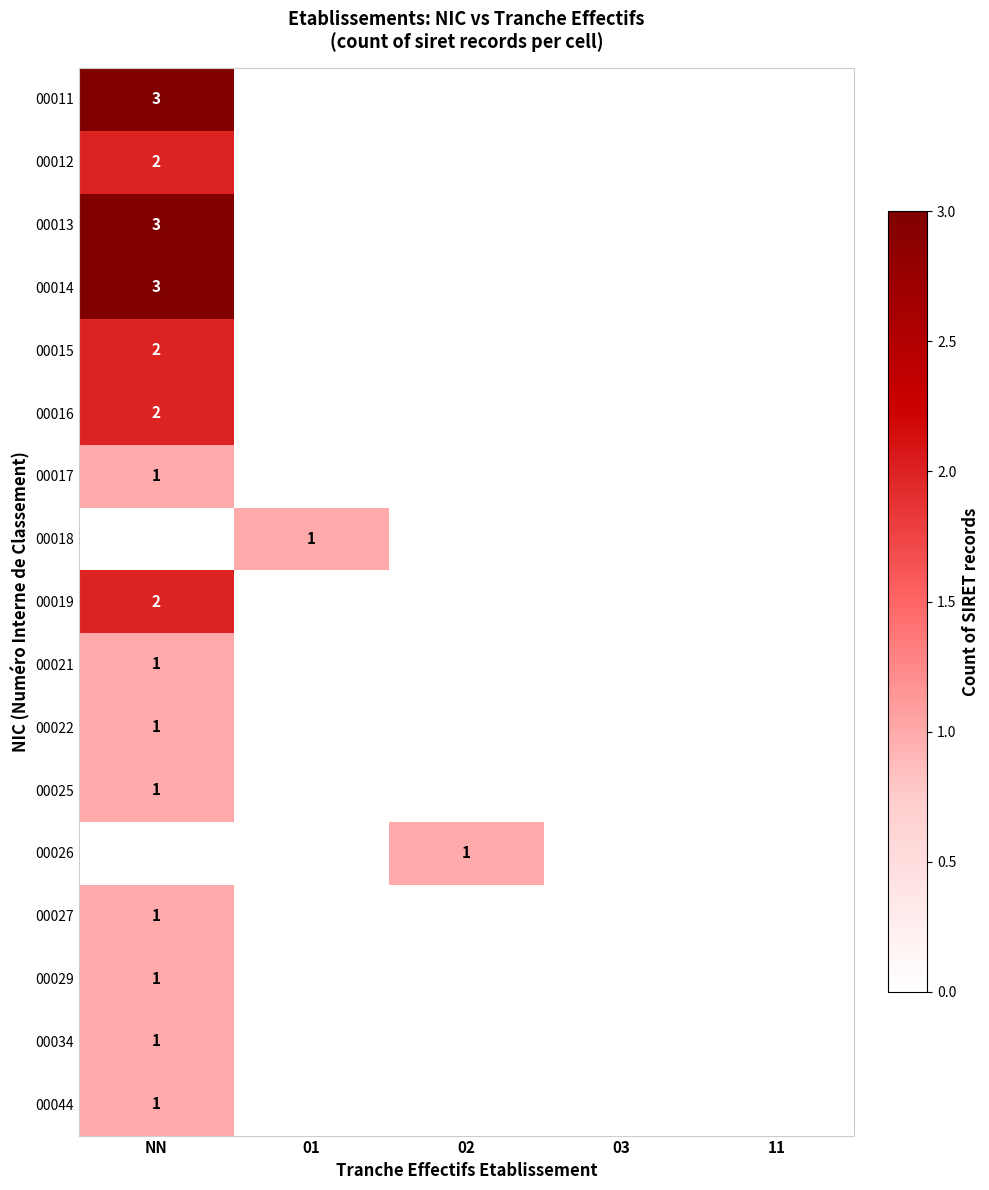

The 00017 series shows 1 at NN. True or false?

True